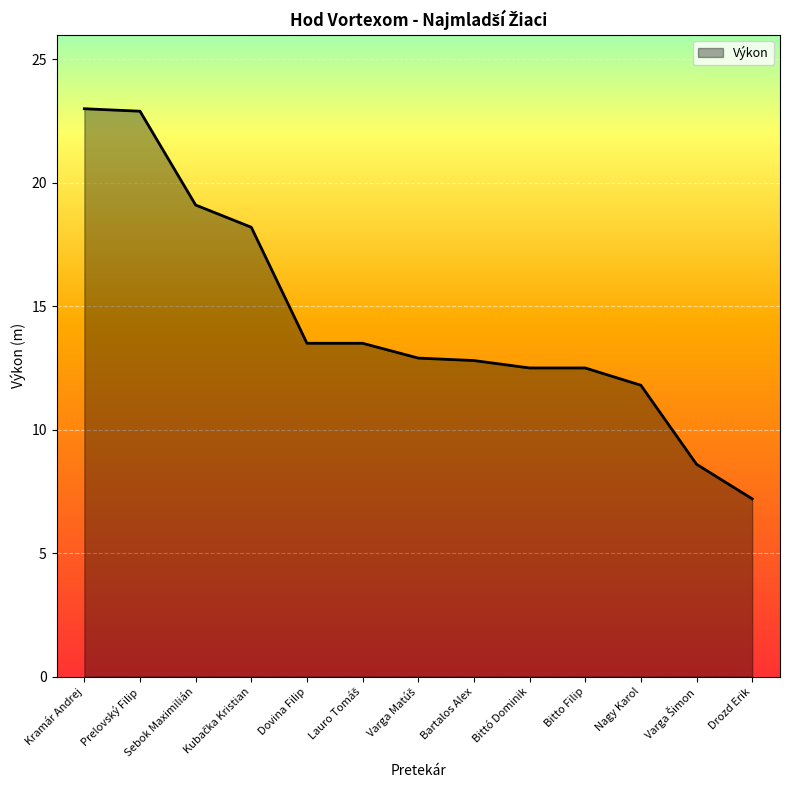

Read the value at Dovina Filip.

13.5